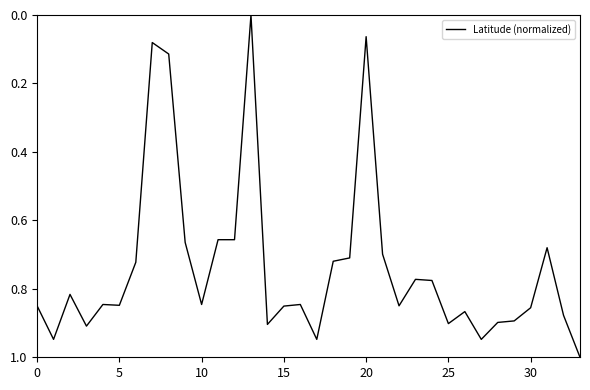

What is the greatest value displayed?

1.0